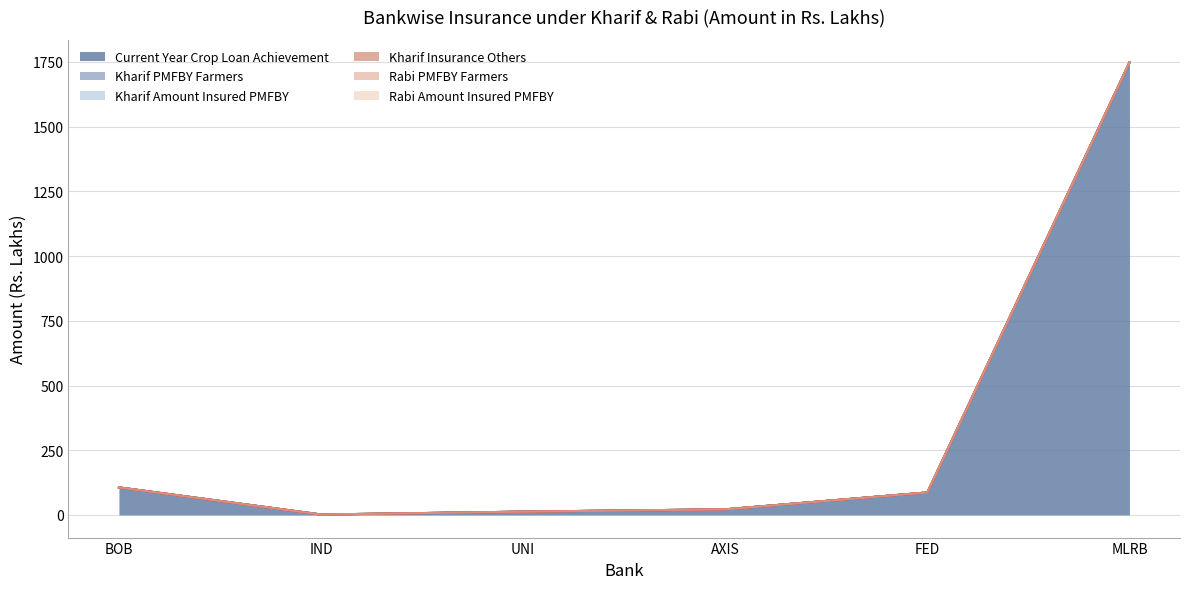

What is the average value of the Current Year Crop Loan Achievement series?

329.5